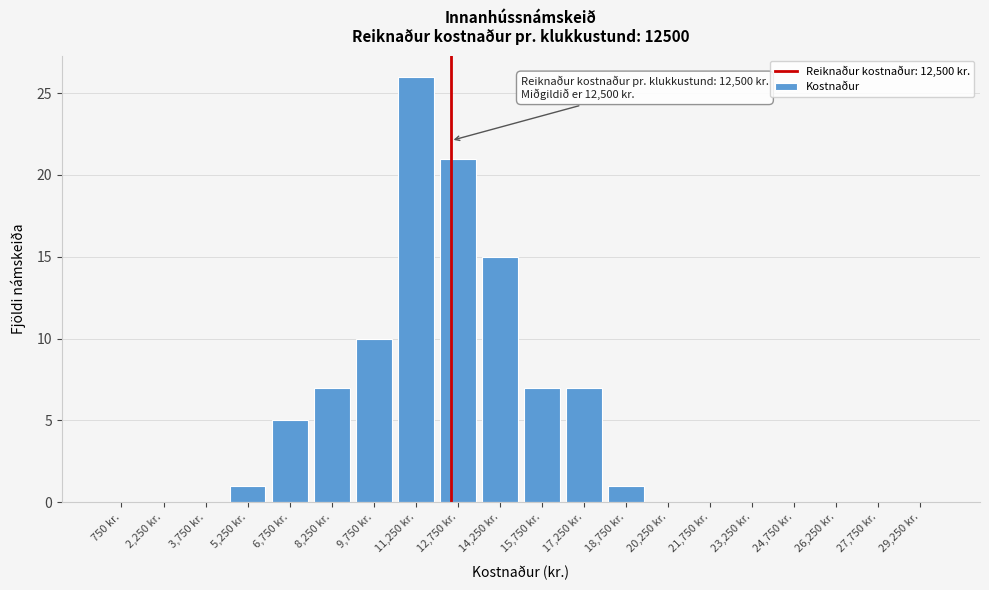

Over which range of the x-axis is the bar tallest?

10500 to 12000